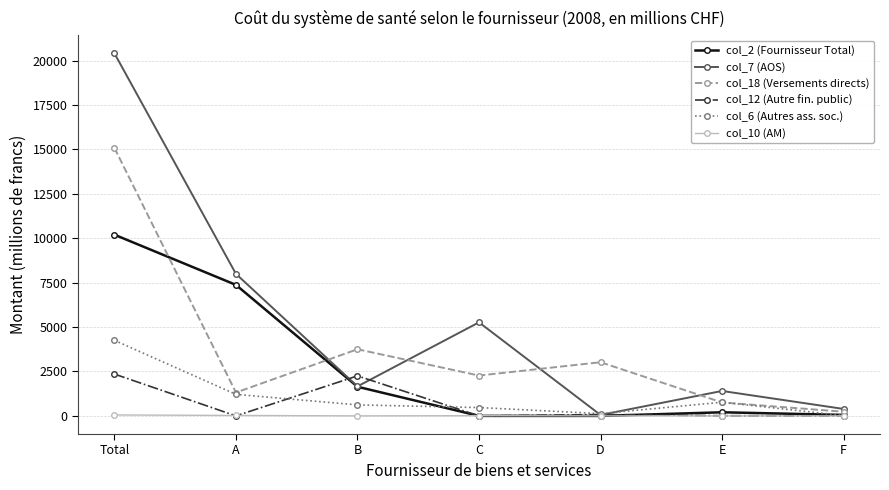

At which category does col_18 (Versements directs) reach its first local peak?

B